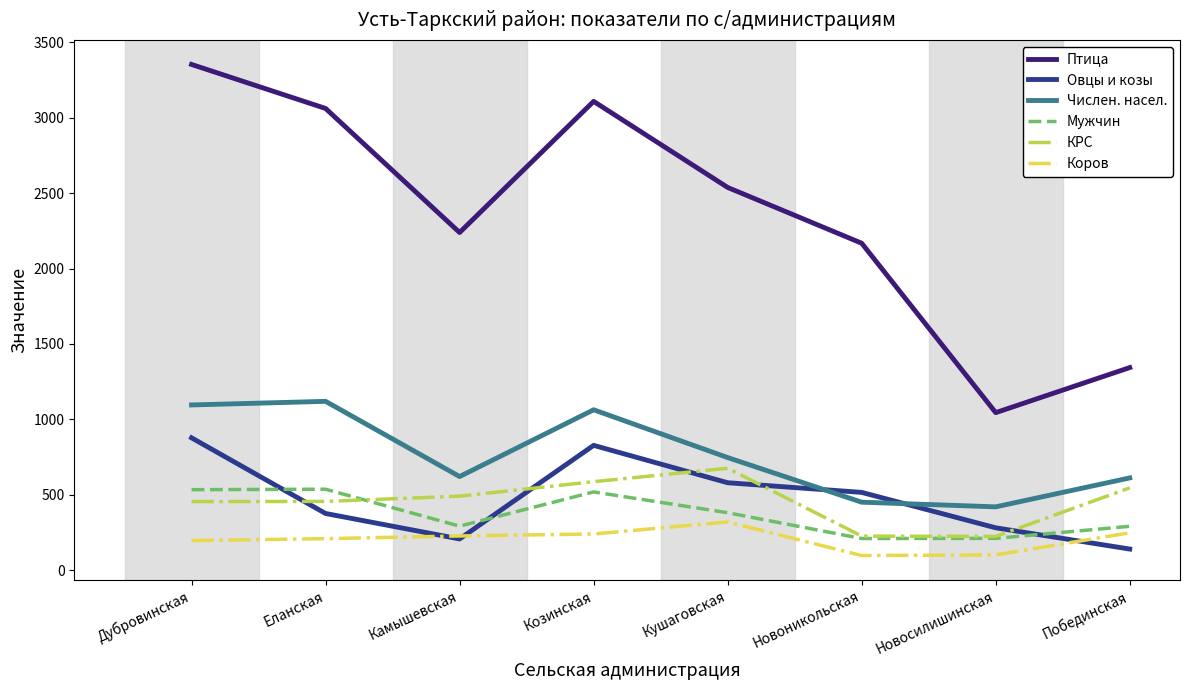

How many interior local valleys does the Овцы и козы series have?

1